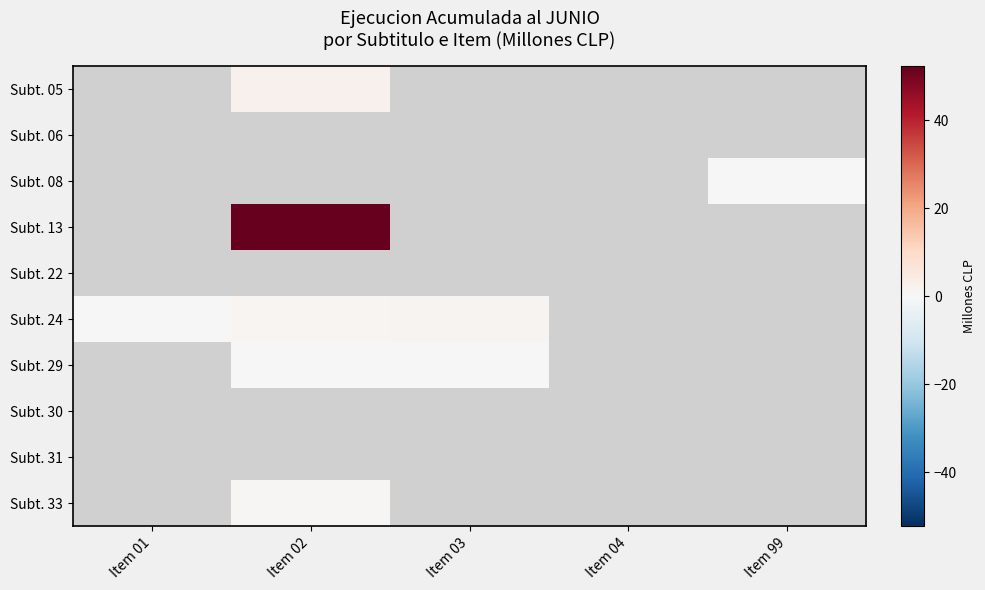

Which series has the largest range (max minus min)?

Subt. 24